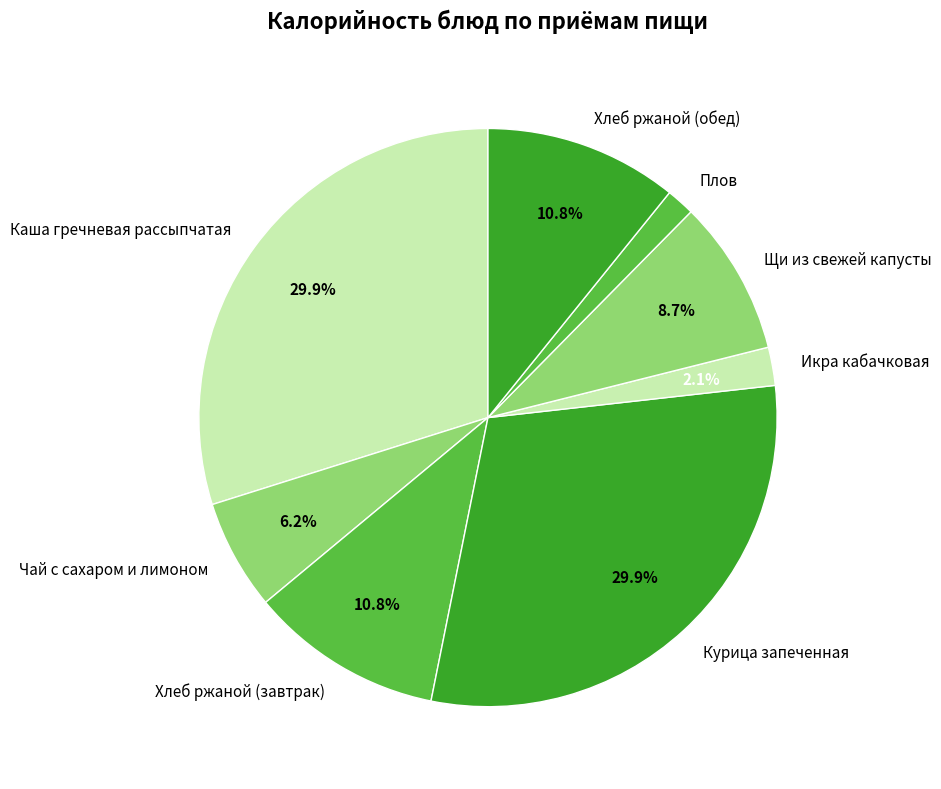

Is Хлеб ржаной (обед) the majority of the pie?

No